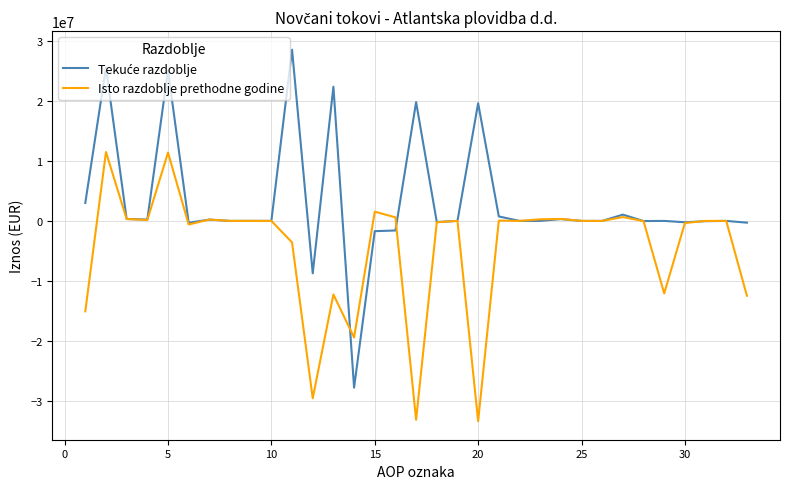

What is the greatest value displayed?

28595496